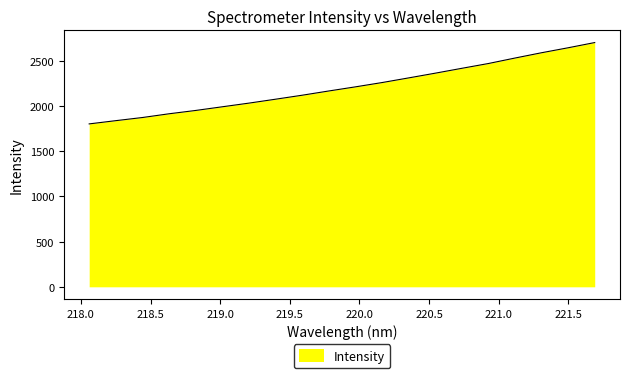

What is the difference between the maximum and minimum values?

900.4